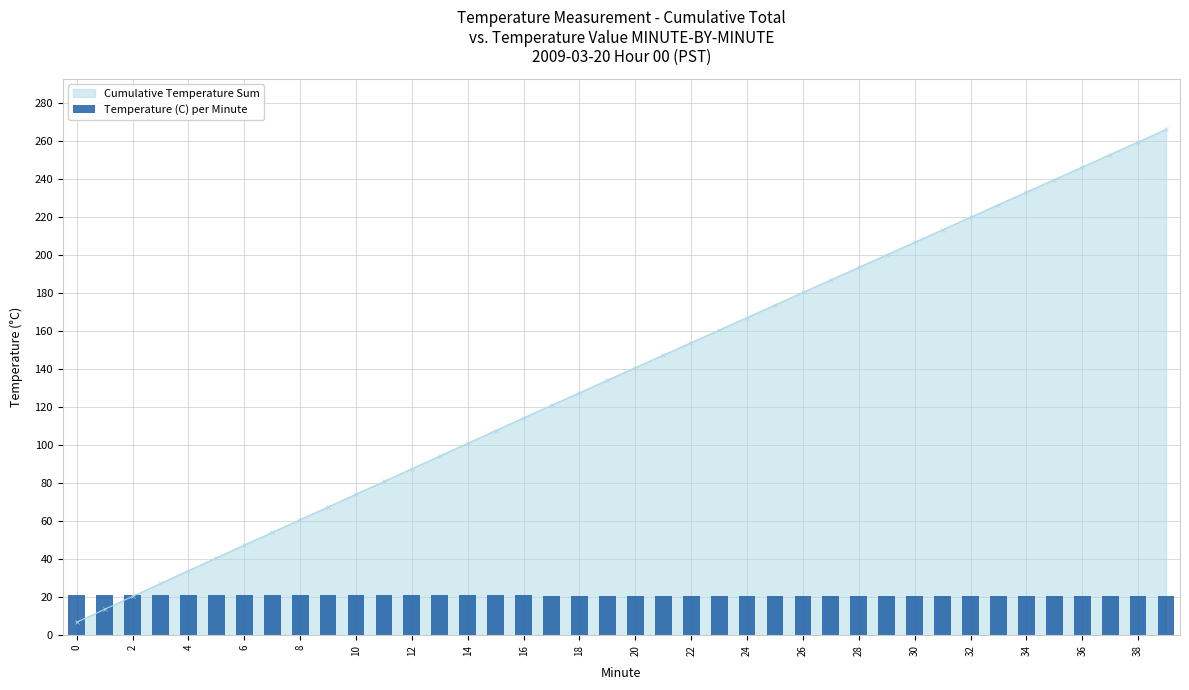

Are the bars horizontal?

No